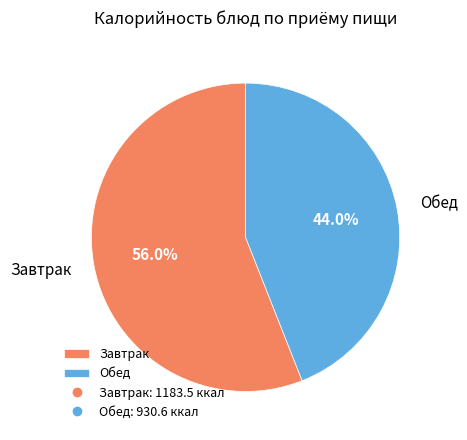

What is the largest slice in the pie chart?

Завтрак